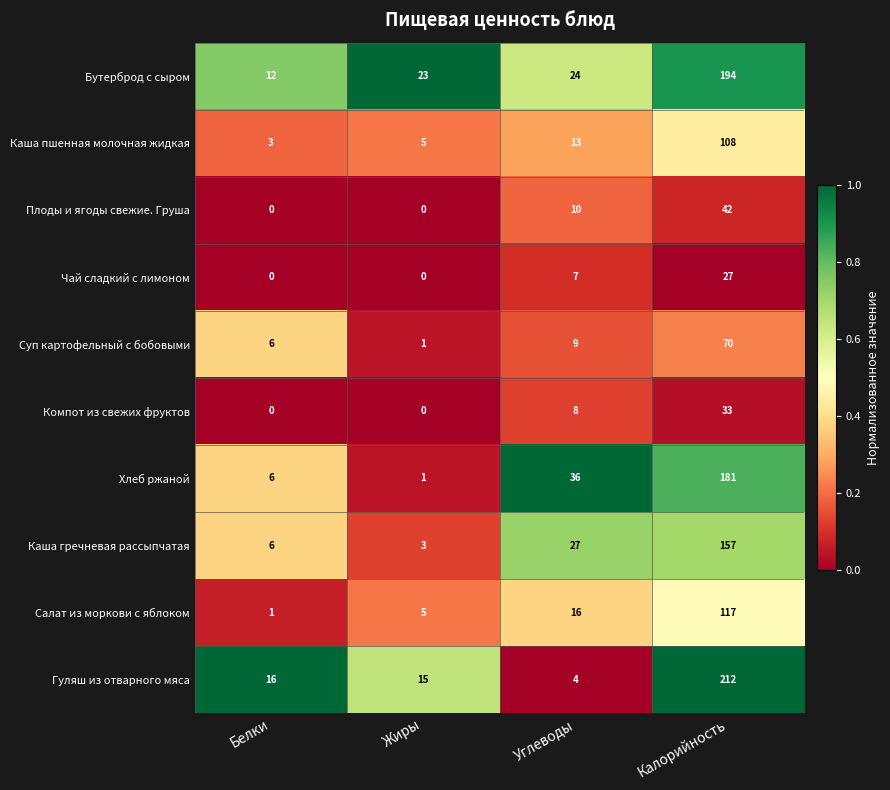

Is it true that Суп картофельный с бобовыми equals 70 at Калорийность?

True